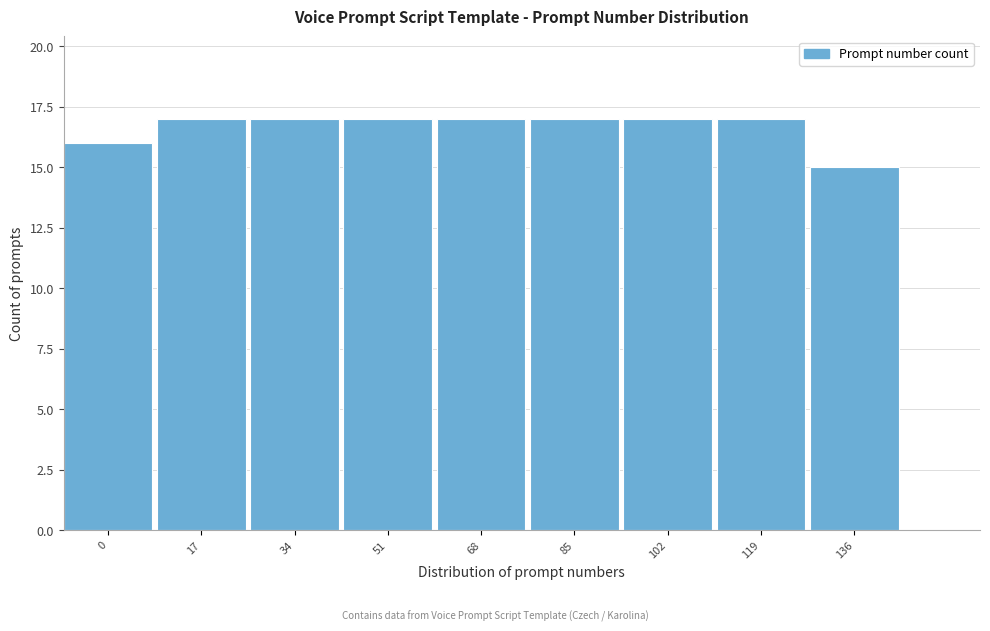

Reading right to left, transcribe all the data shown in this chart.

136=15	119=17	102=17	85=17	68=17	51=17	34=17	17=17	0=16